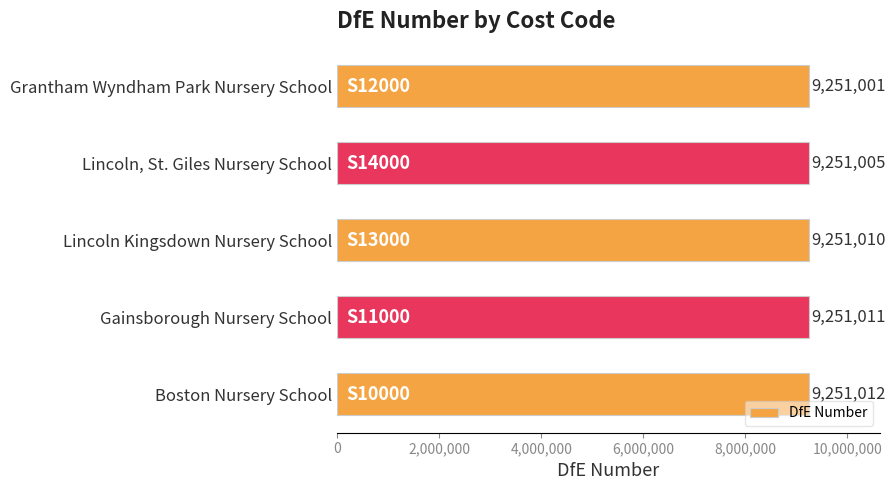

How many data points are less than 9251010?

2